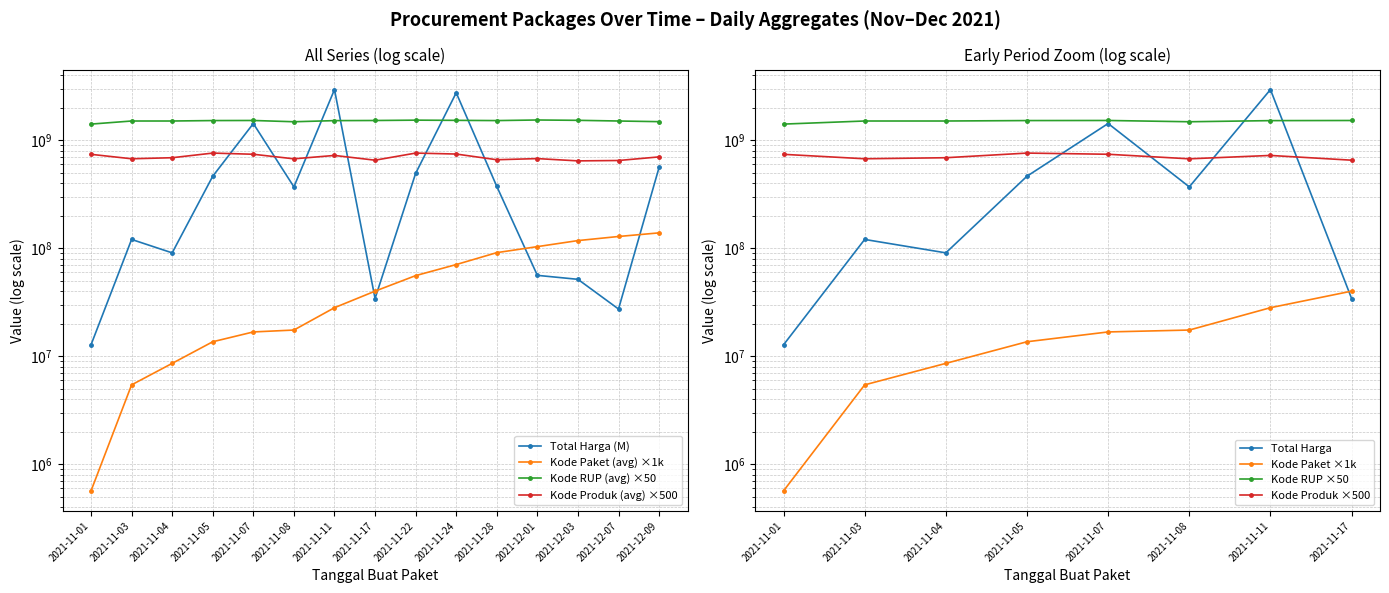

True or false: Total Harga (M) has more than 0 interior local peaks.

True